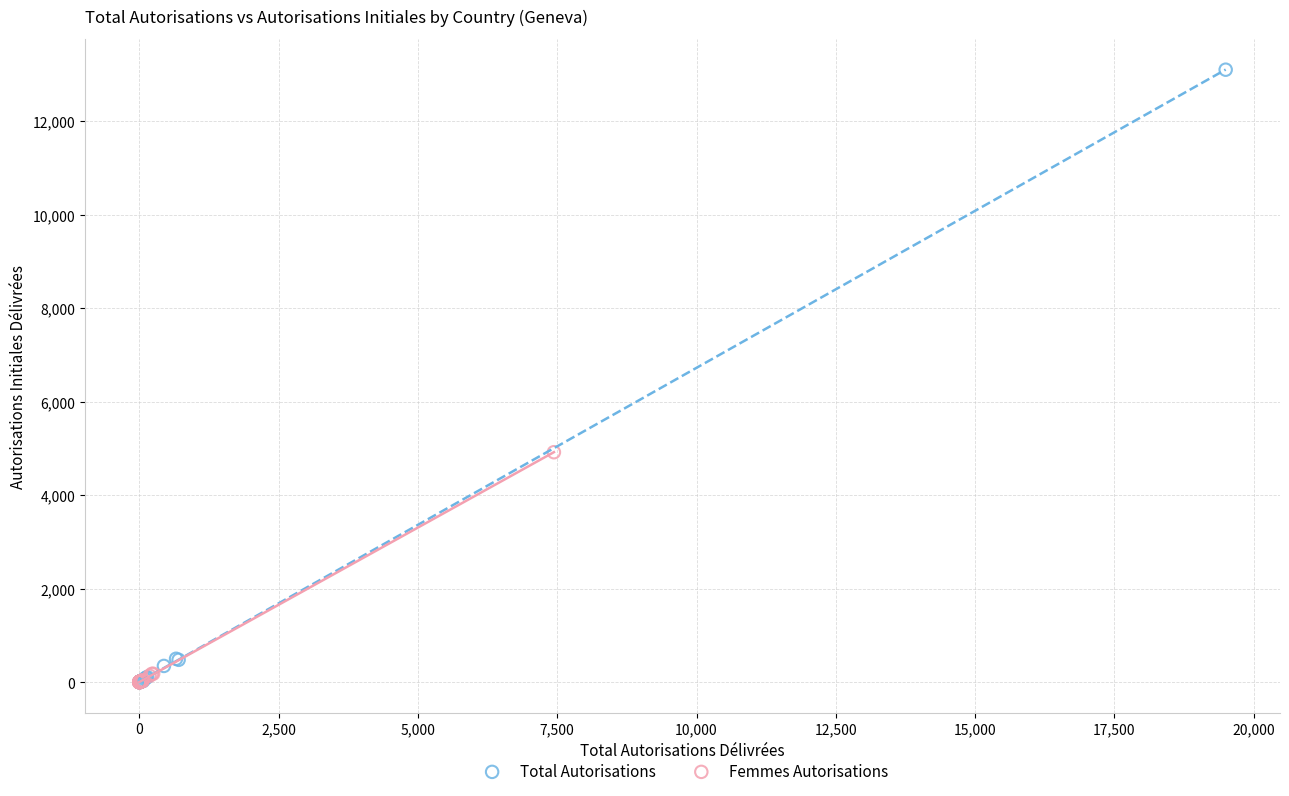

What are all the series names shown in the legend?

Total Autorisations, Femmes Autorisations